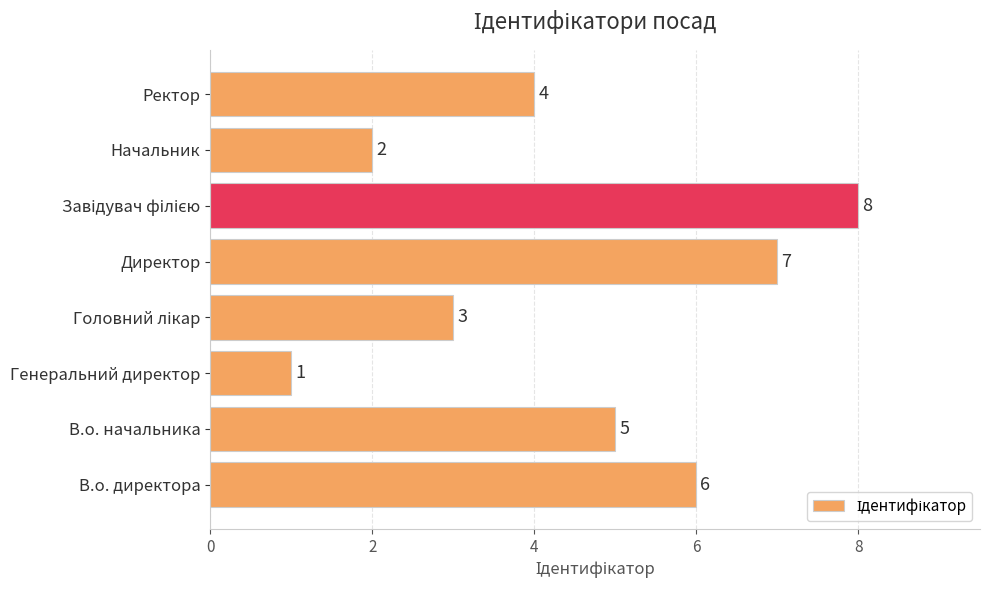

What is the difference between the second highest and second lowest values?

5